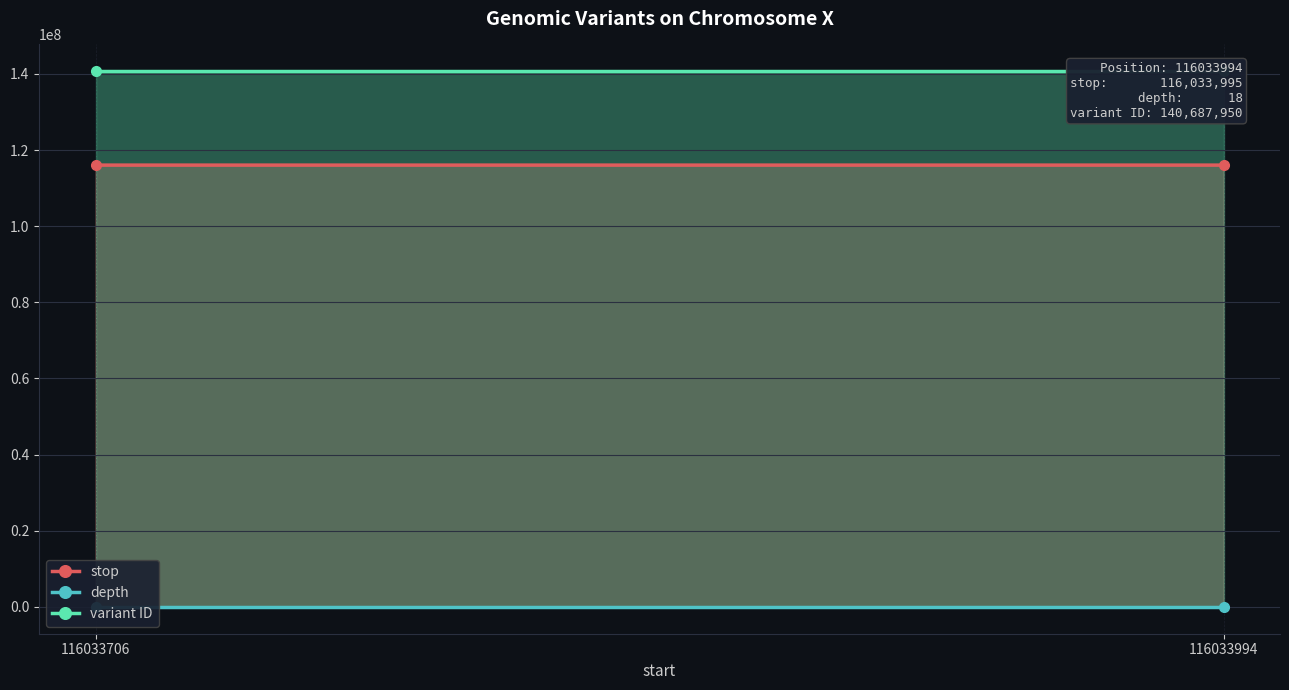

Reading left to right, list all the values displayed in this chart.

stop: 116033707	116033995
depth: 21	18
variant ID: 140687949	140687950